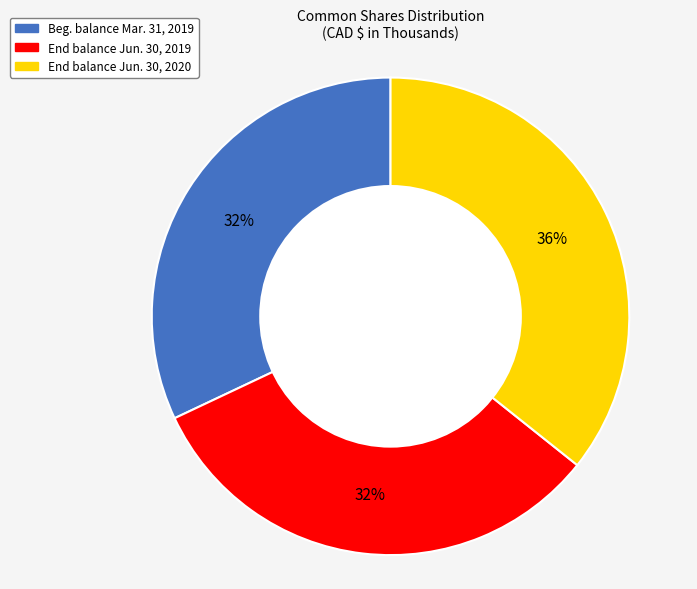

How many segments does this pie chart have?

3